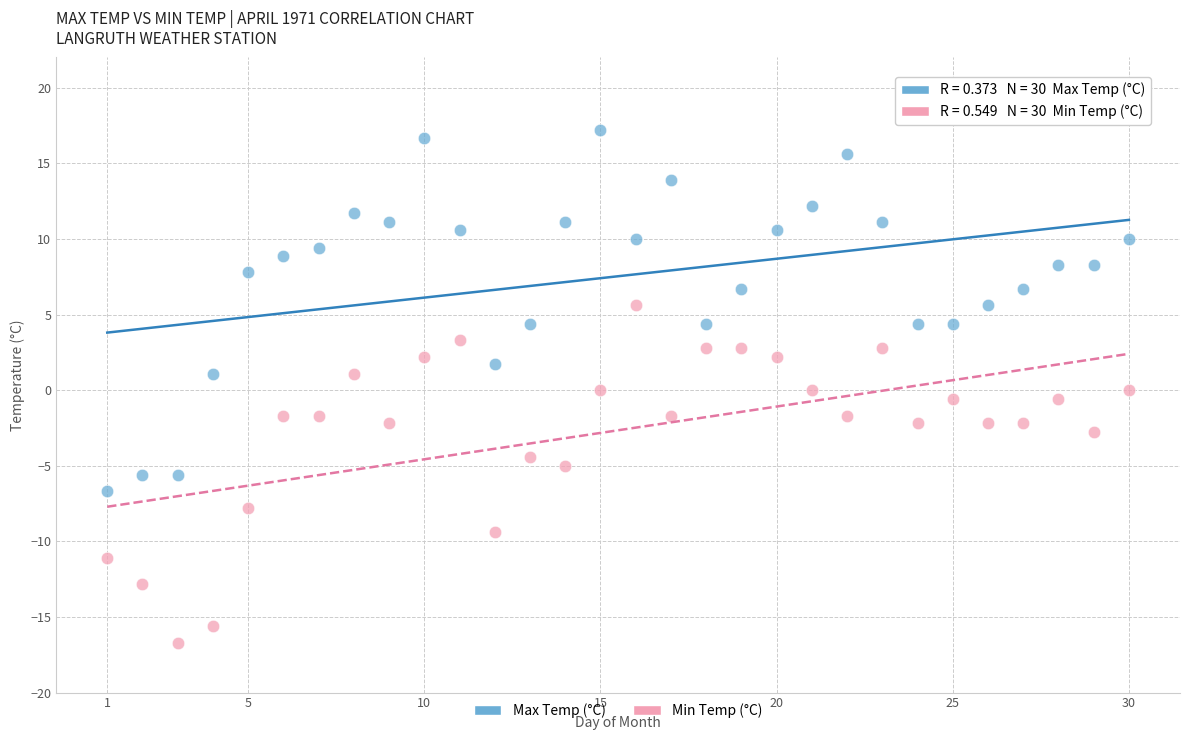

Across all data points, what is the range of X values (max minus min)?

29.0